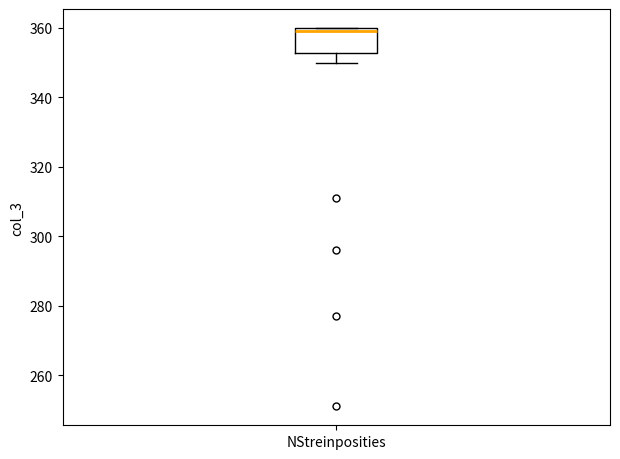

Read this box plot against the y-axis: the position of the median line, the range covered by the box, and the ends of both whiskers. The values are not printed on the chart, so give them approximately, as read against the axis.

median 360 (just below the box's upper edge), box 352 to 360, whiskers 350 to 360